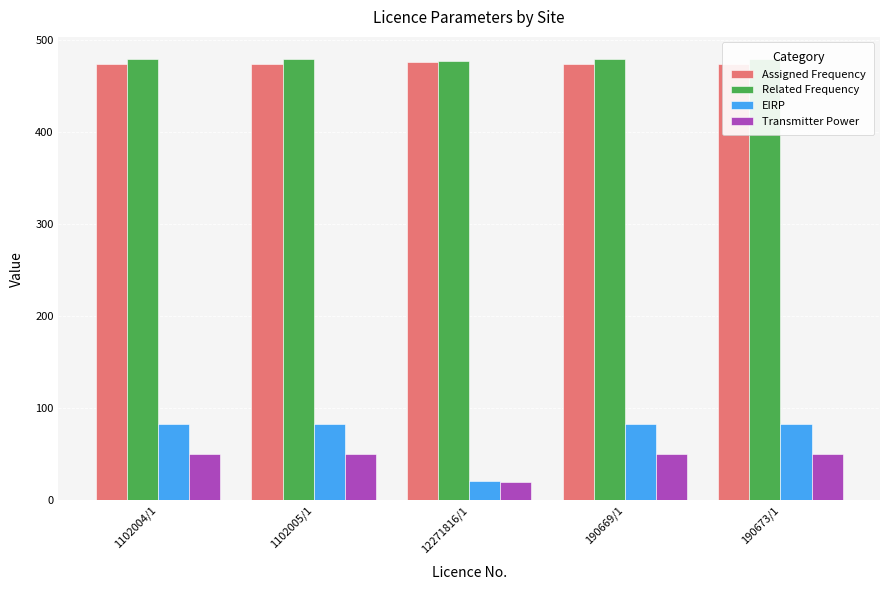

Between 1102004/1 and 12271816/1, which series saw the biggest shift?

EIRP